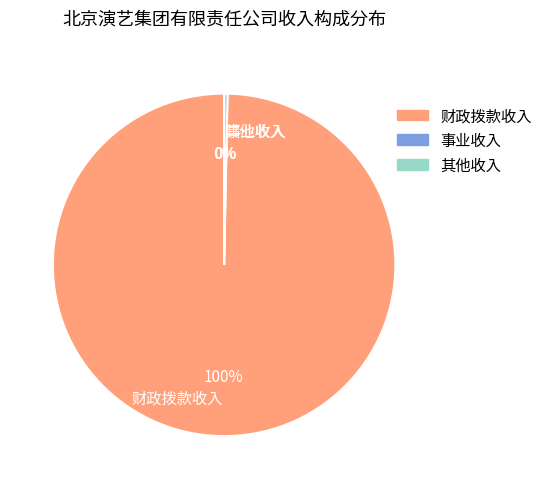

Which slice is the largest?

财政拨款收入